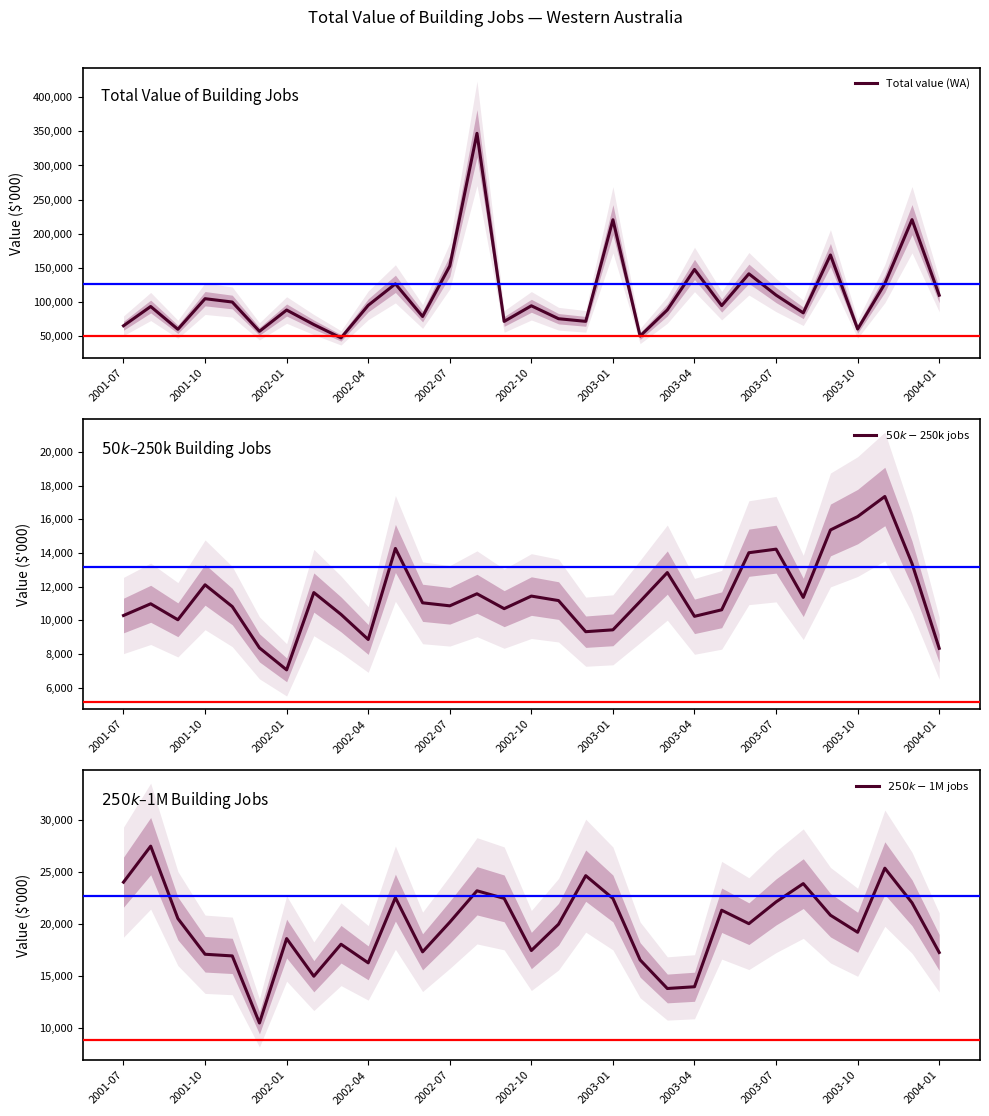

What value does the $250k-$1M jobs series have at 2003-04, to the nearest 100?

14000